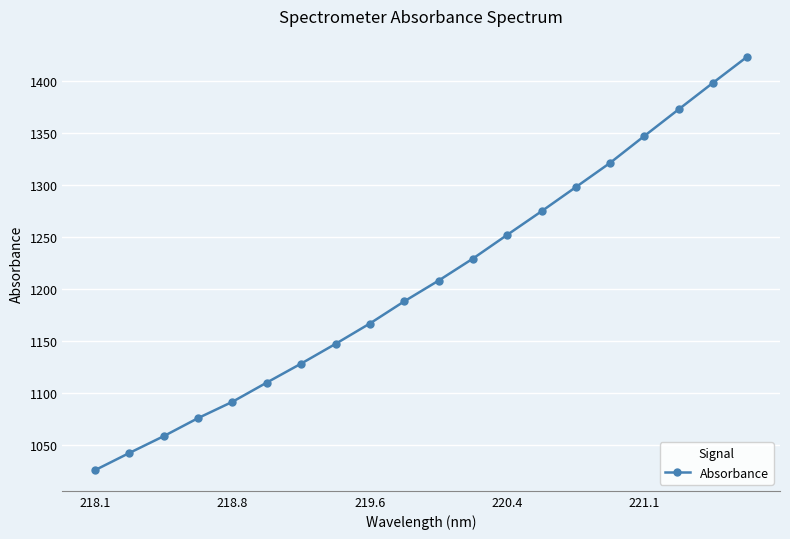

What is the value of the 15th point from the left?

1298.2